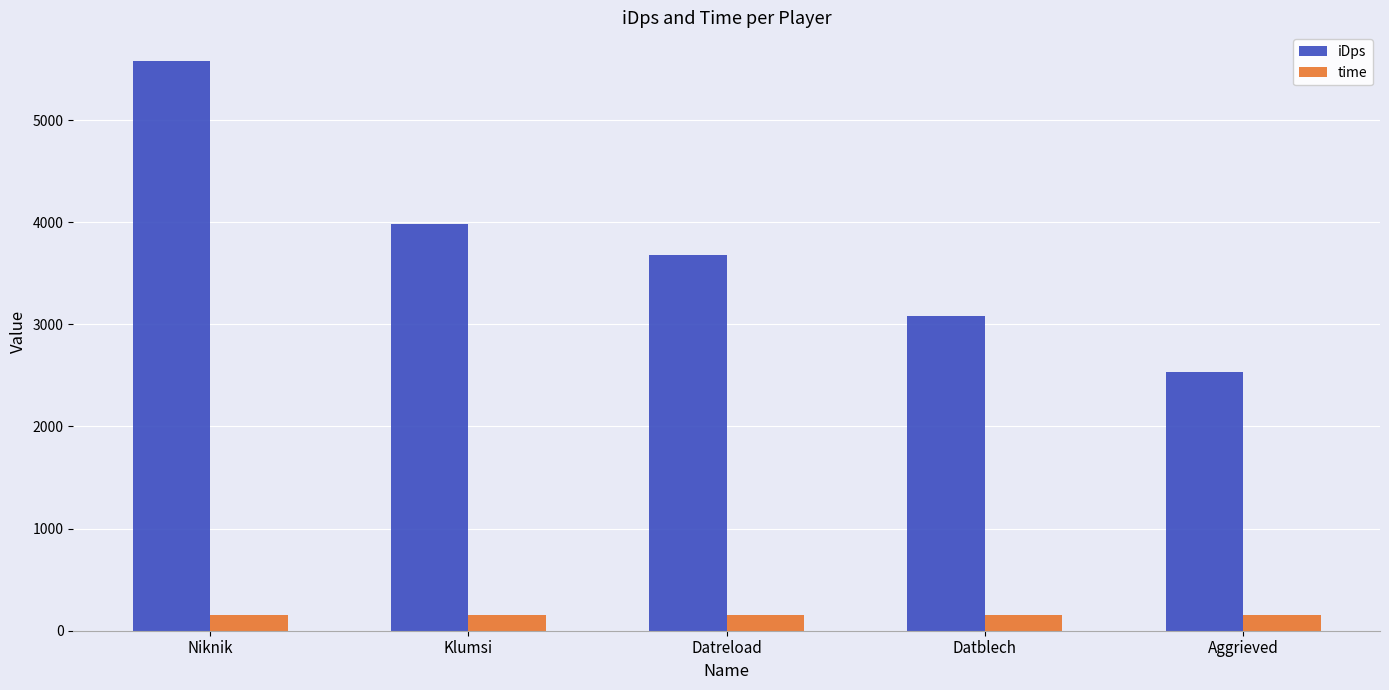

Which series changed the most between Klumsi and Datreload?

iDps